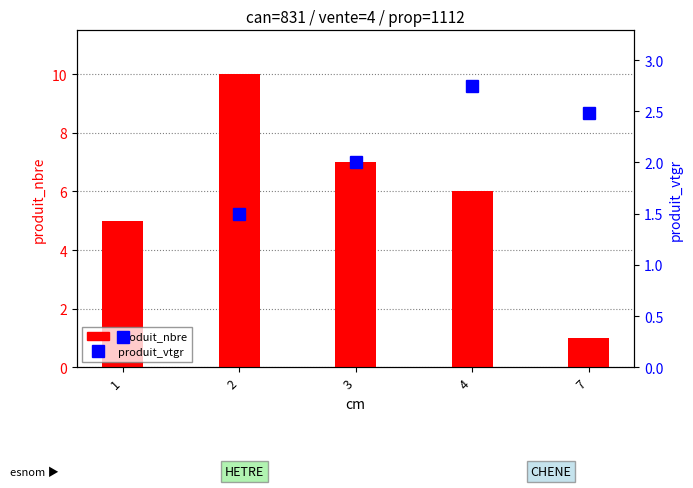

At which label is produit_vtgr closest to 1?

2